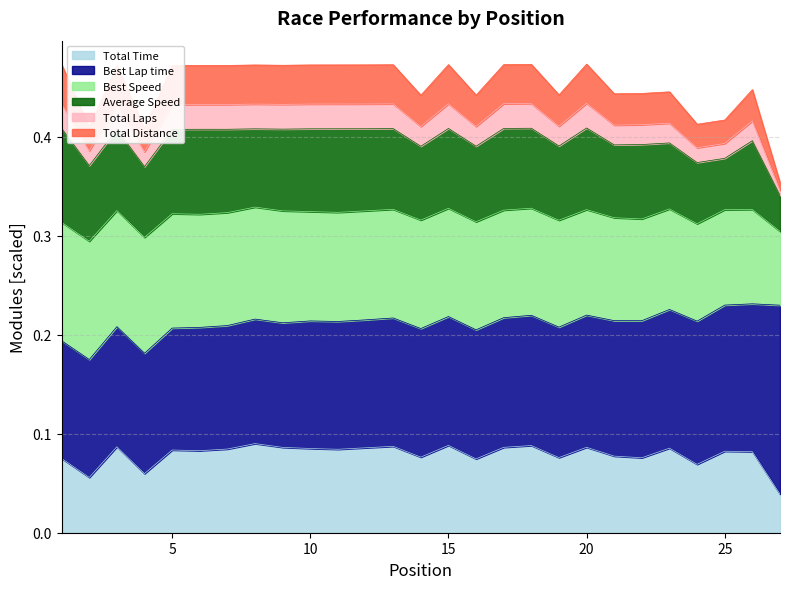

What is the spread (max minus min) of values at 18?

0.4